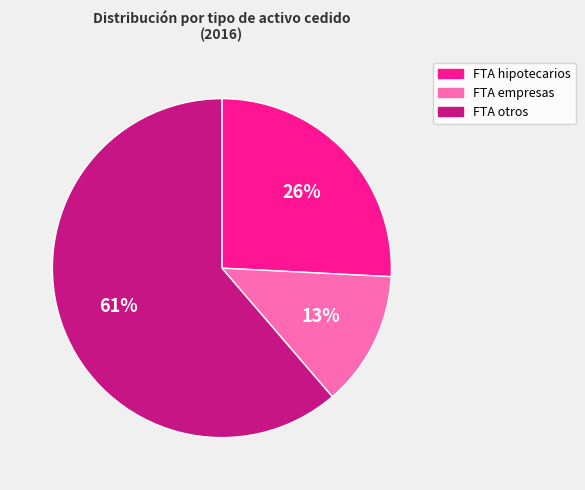

To the nearest percent, what is the difference between the FTA empresas and FTA otros slice percentages?

48%